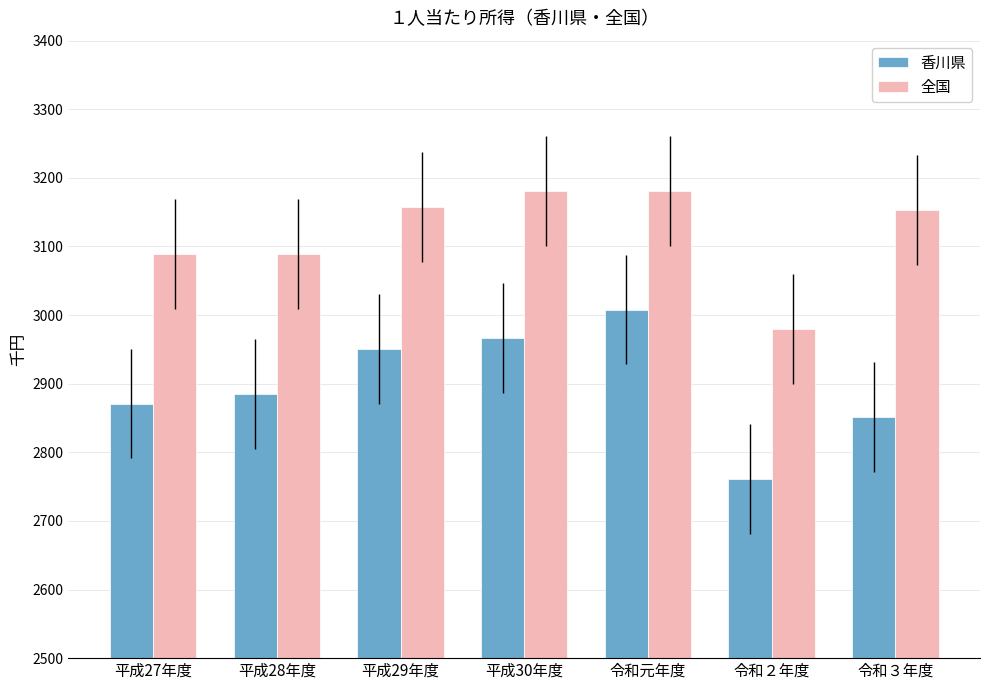

How many groups of bars are there?

7